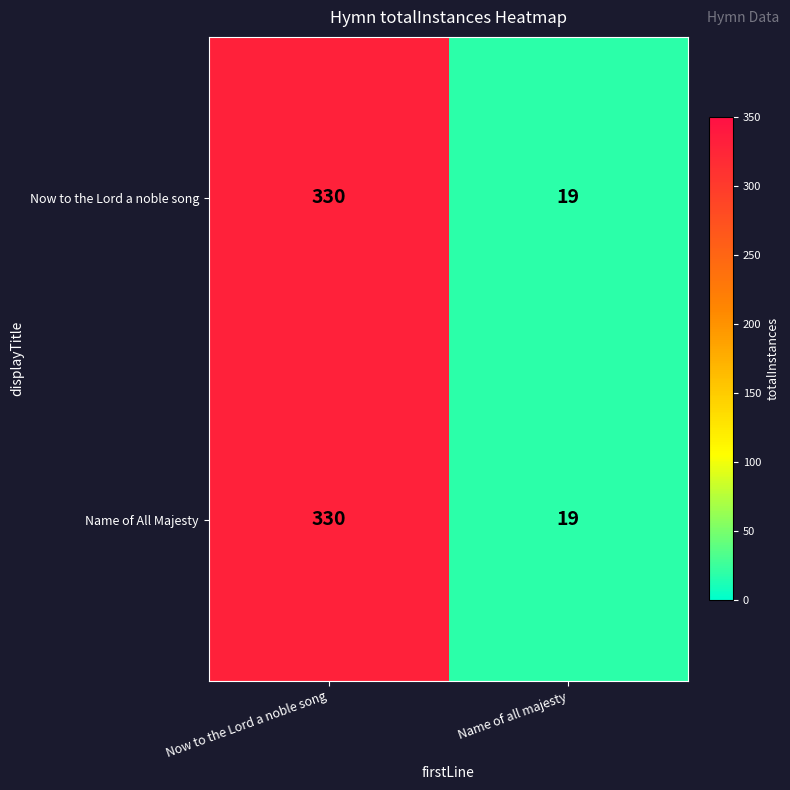

At which label does Name of All Majesty reach its minimum?

Name of all majesty